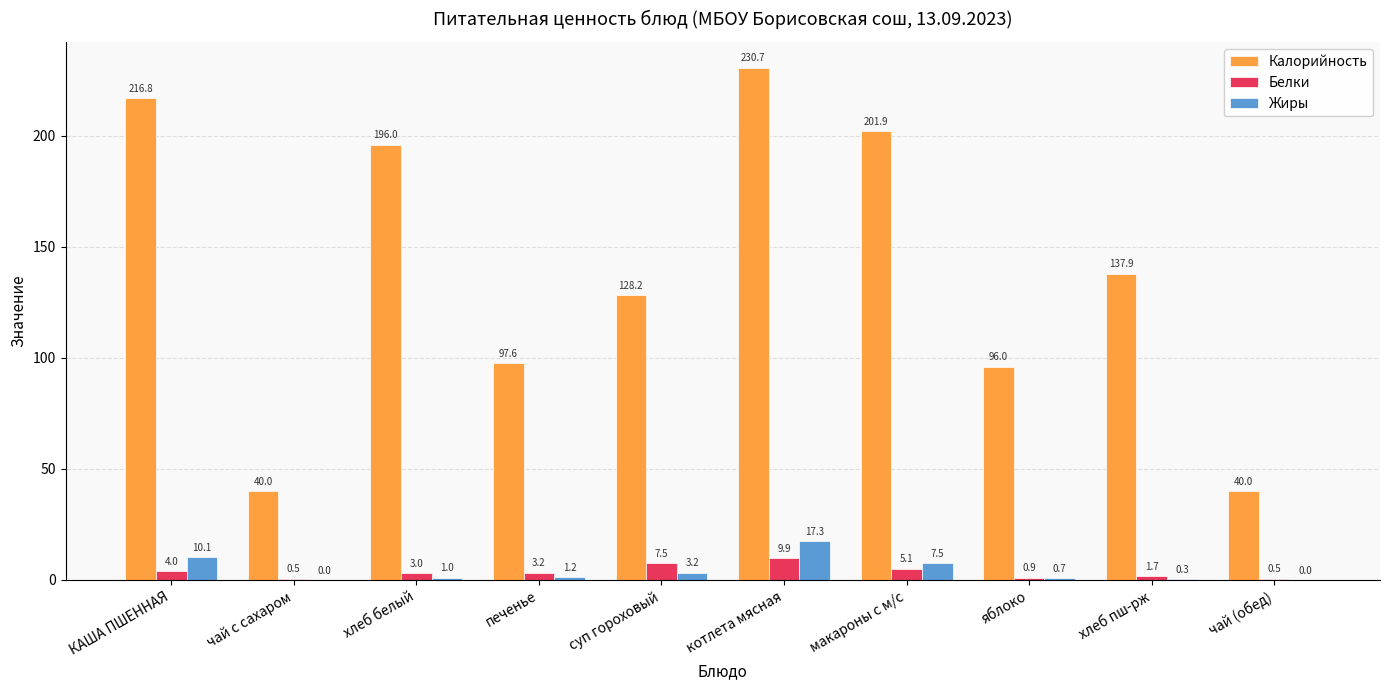

Which series has the largest total across all categories?

Калорийность